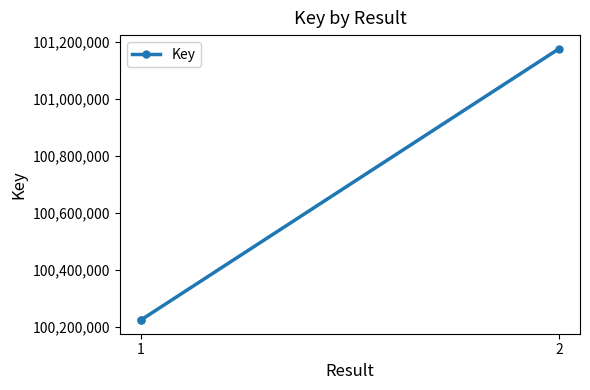

Between 1 and 2, which is larger?

2